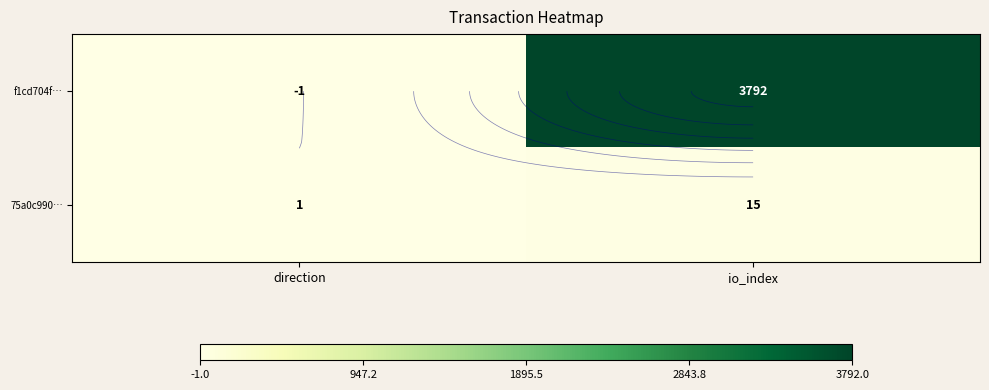

At direction, list the series in order from smallest to largest.

f1cd704f…, 75a0c990…